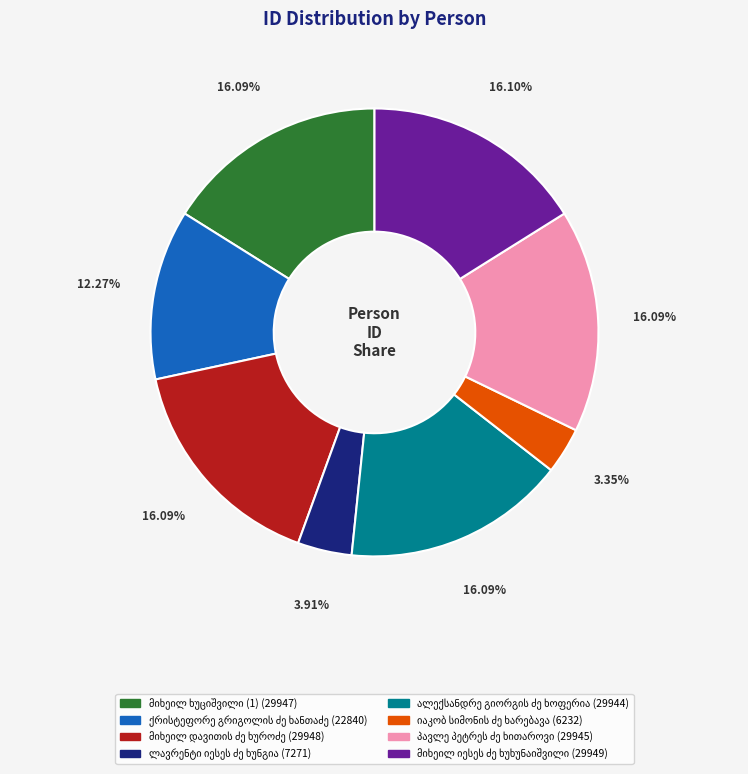

Is there any slice that represents more than half of the pie?

No